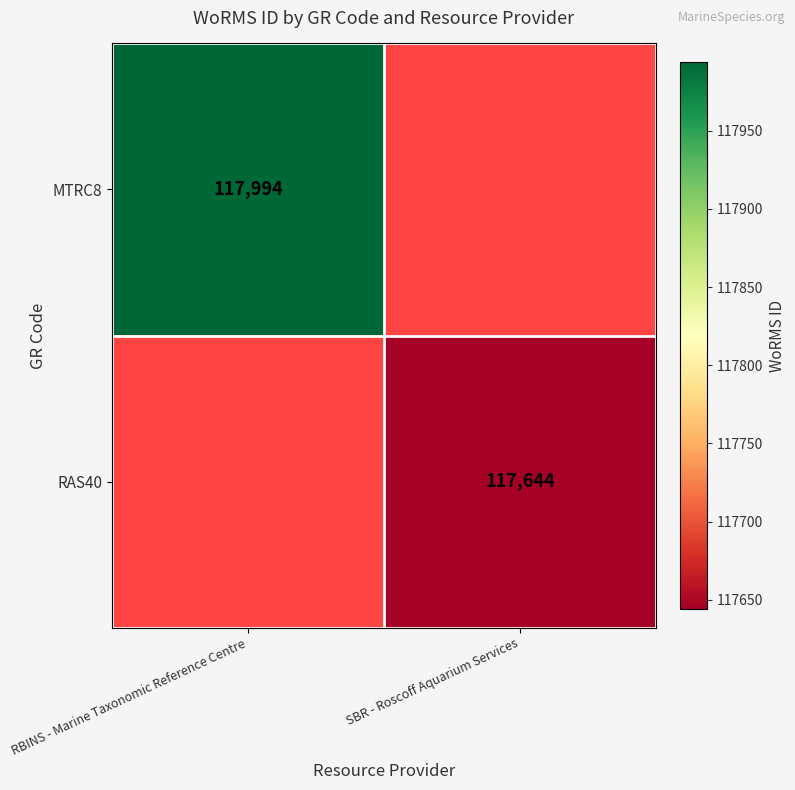

The value of RAS40 at SBR - Roscoff Aquarium Services is 117644. True or false?

True